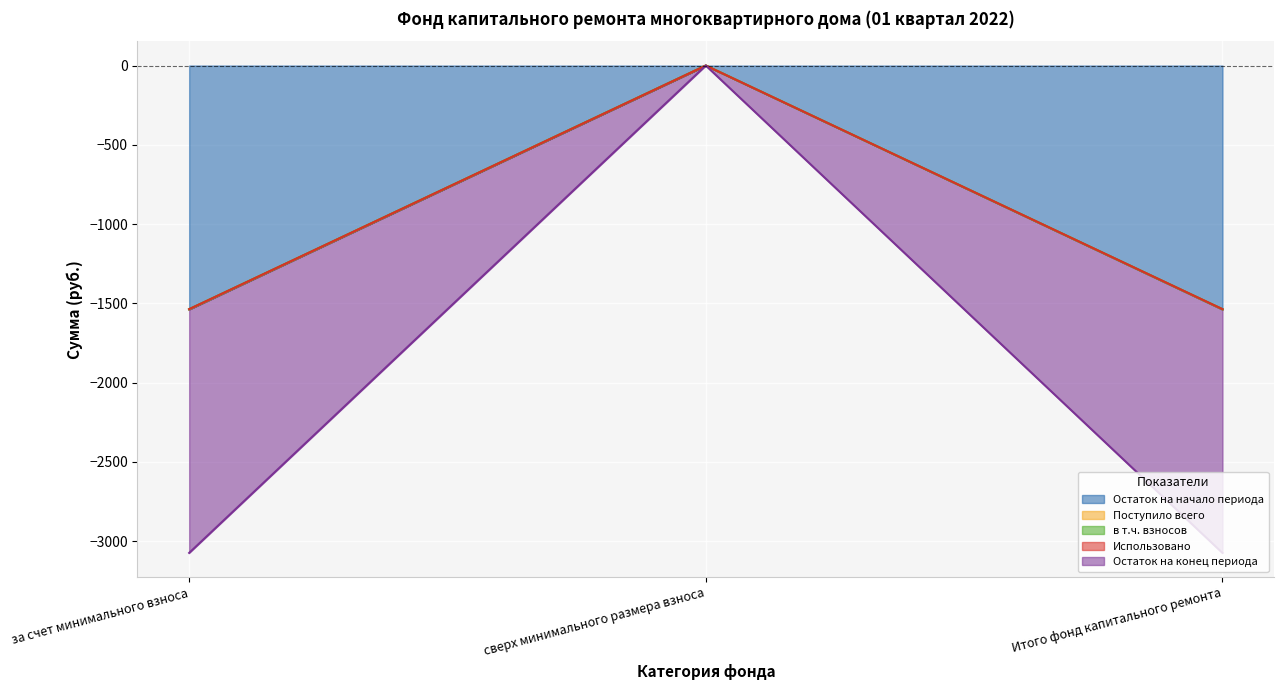

What position from the left is сверх минимального размера взноса?

2